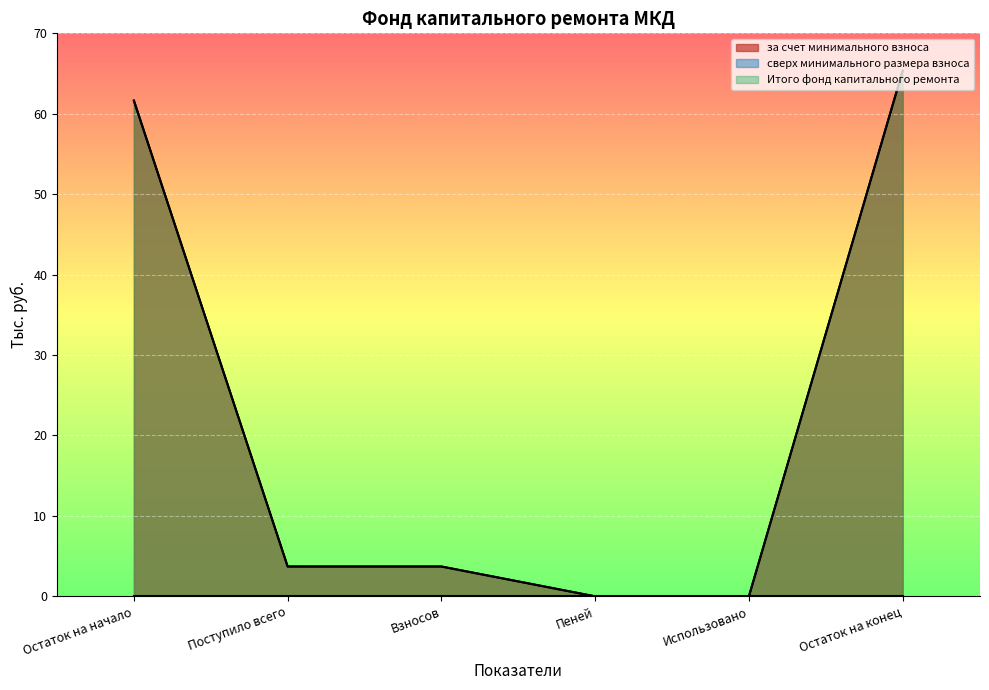

Where is Итого фонд капитального ремонта nearest to the value 32?

Поступило всего